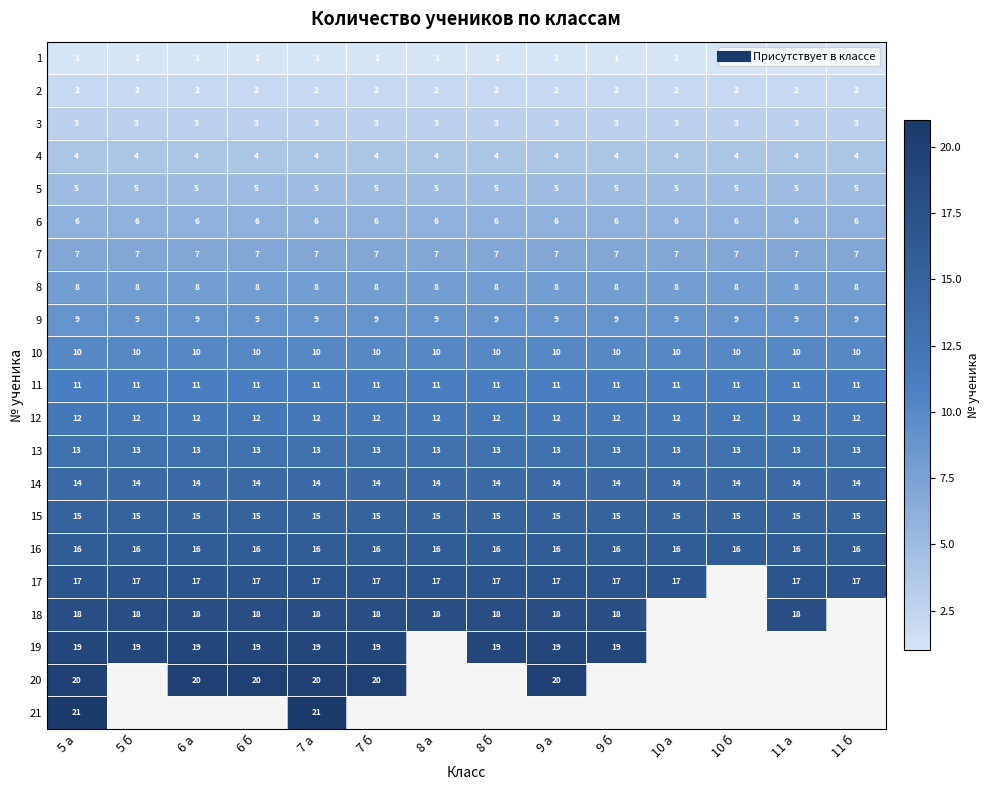

At which category is the sum across all series the highest?

5 а